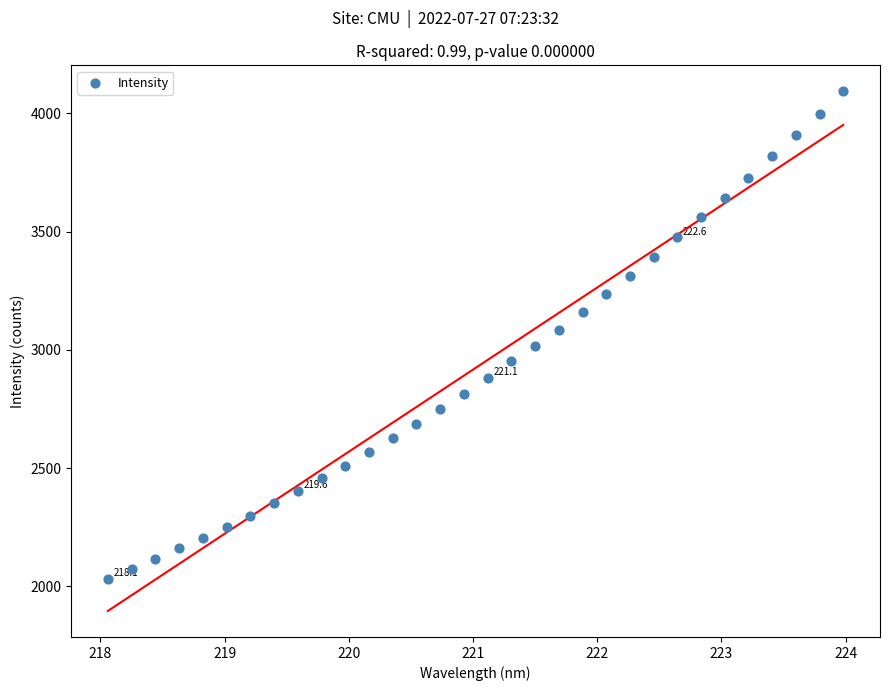

What is the range of X values (max minus min)?

5.9